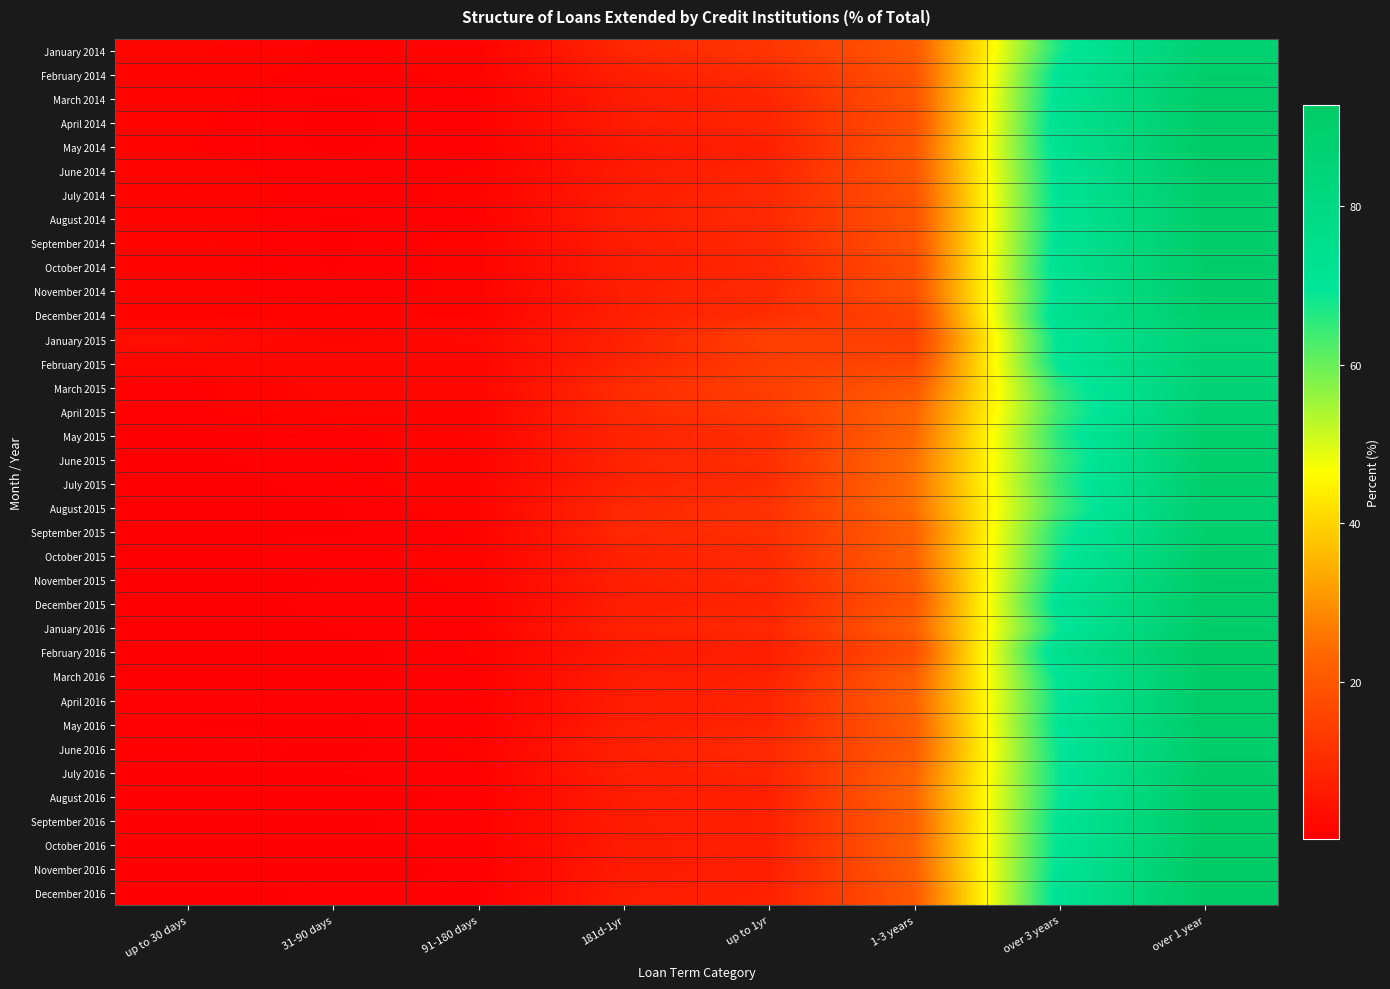

What is the maximum value shown in the chart?

92.8